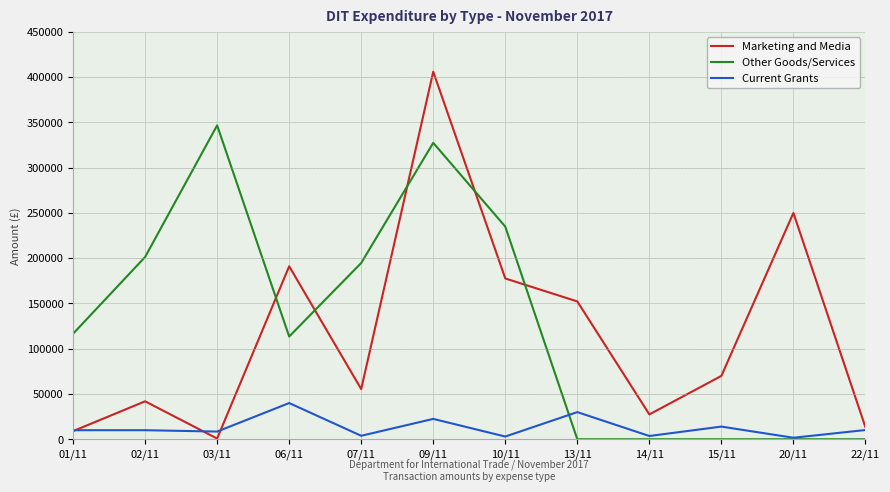

What is the difference between the highest and lowest values at 01/11?

107570.0